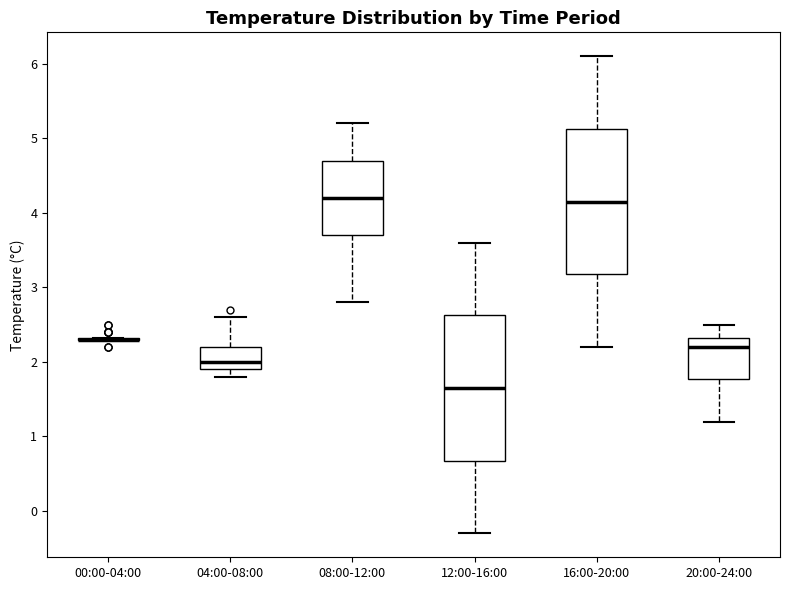

Reading left to right, read every box against the y-axis: the position of its median line, the range the box covers, and the ends of its whiskers. The values are not printed on the chart, so give them approximately, as read against the axis.

00:00-04:00: box collapsed to a line at 2.3, whiskers 2.3 to 2.3
04:00-08:00: median 2.0, box 1.9 to 2.2, whiskers 1.8 to 2.6
08:00-12:00: median 4.2, box 3.7 to 4.7, whiskers 2.8 to 5.2
12:00-16:00: median 1.7, box 0.7 to 2.6, whiskers -0.3 to 3.6
16:00-20:00: median 4.2, box 3.2 to 5.1, whiskers 2.2 to 6.1
20:00-24:00: median 2.2, box 1.8 to 2.3, whiskers 1.2 to 2.5